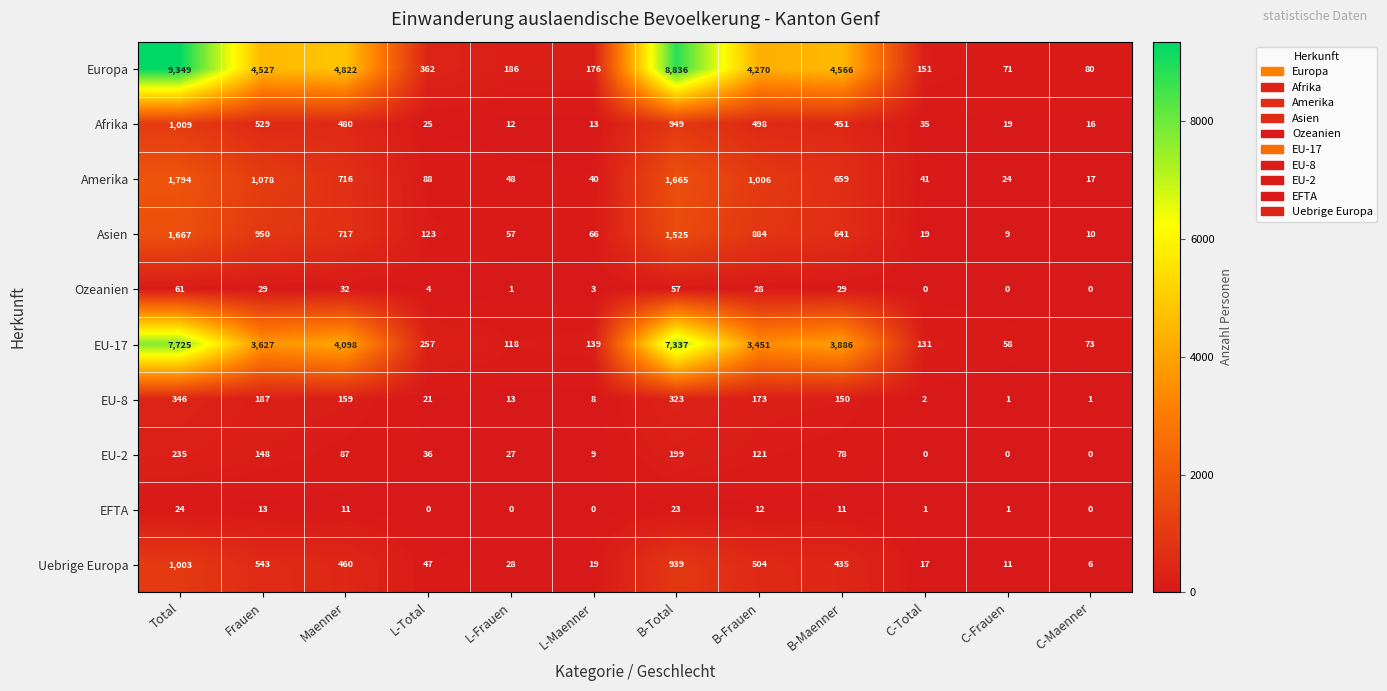

Which series changed the most between L-Frauen and B-Total?

Europa